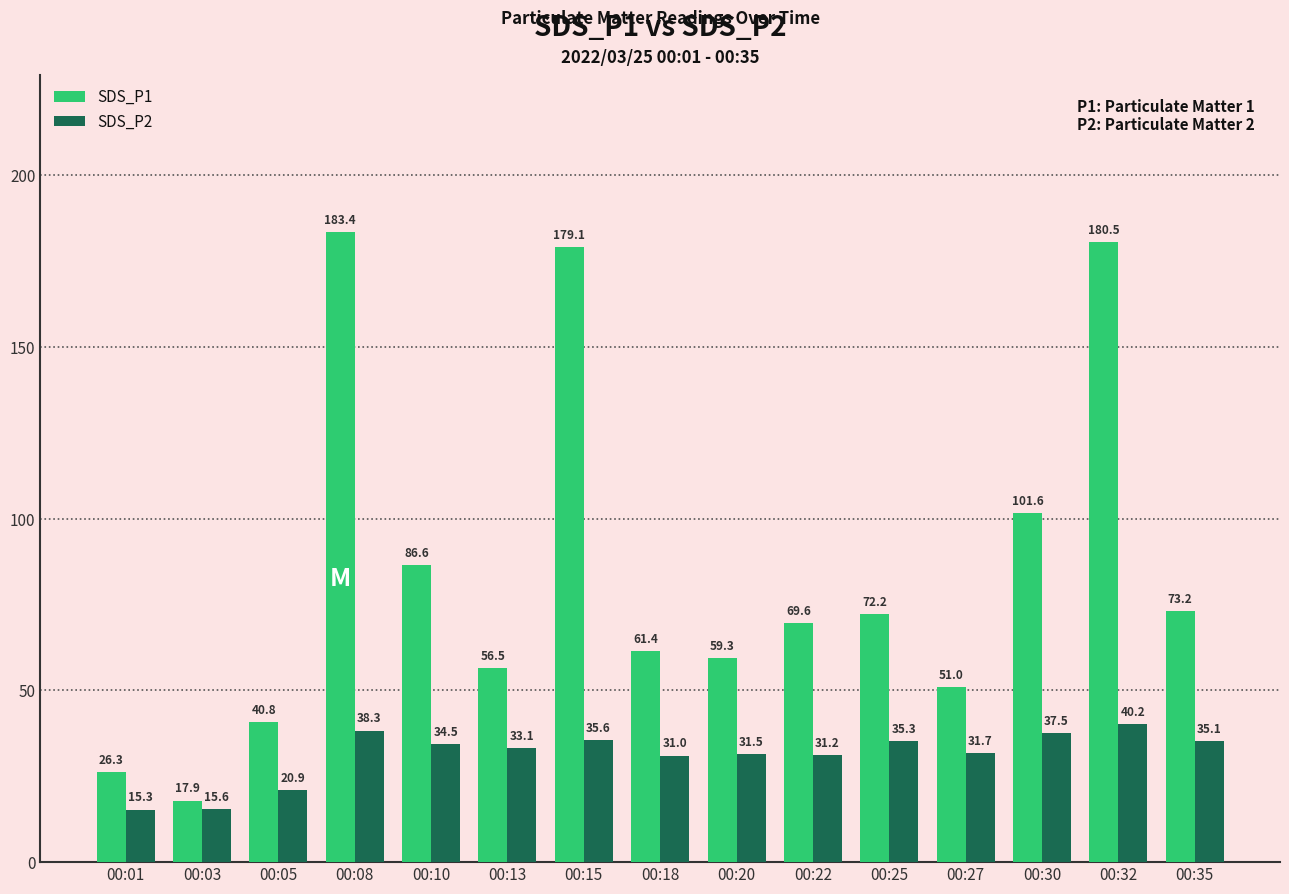

The value of SDS_P1 at 00:20 is 16.9. True or false?

False